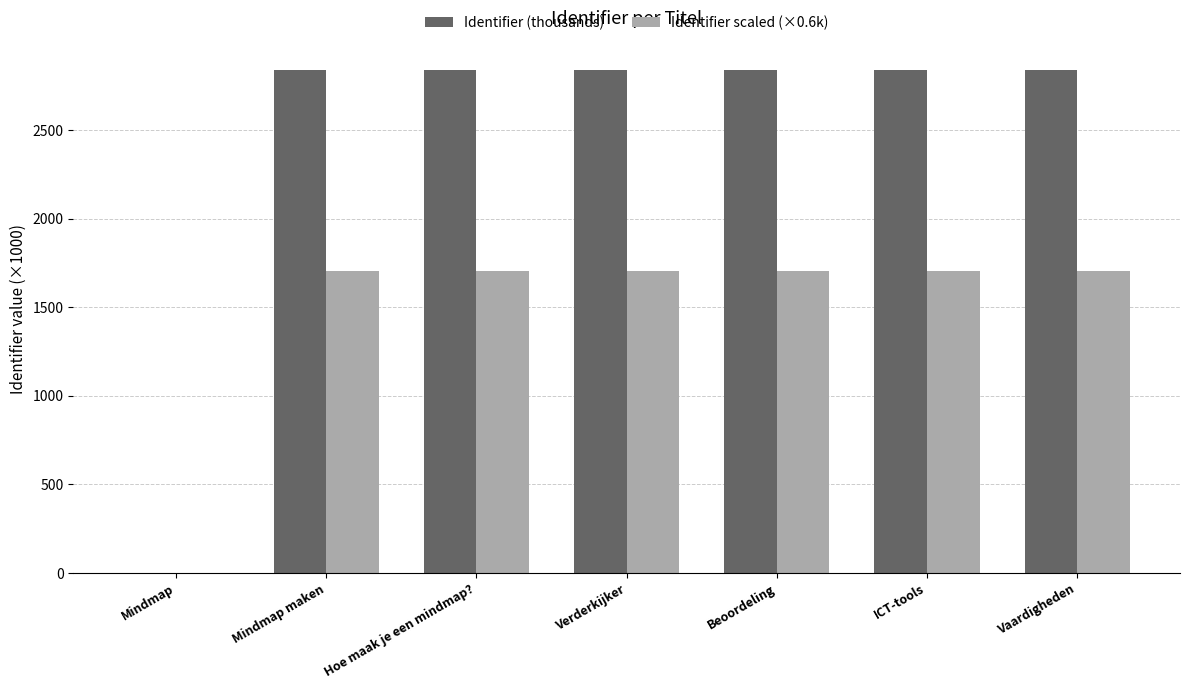

What is the approximate value of Identifier scaled (×0.6k) at Beoordeling?

1702.3